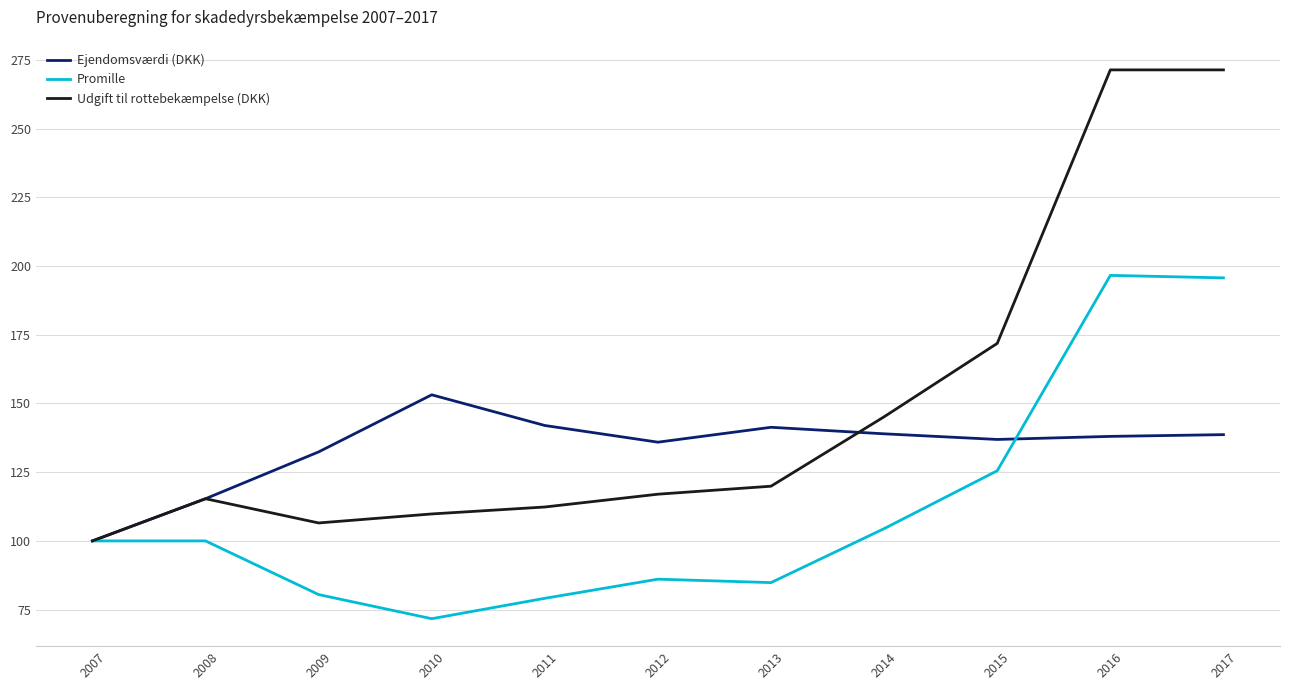

Rank the series by their maximum value, from highest to lowest.

Udgift til rottebekæmpelse (DKK), Promille, Ejendomsværdi (DKK)